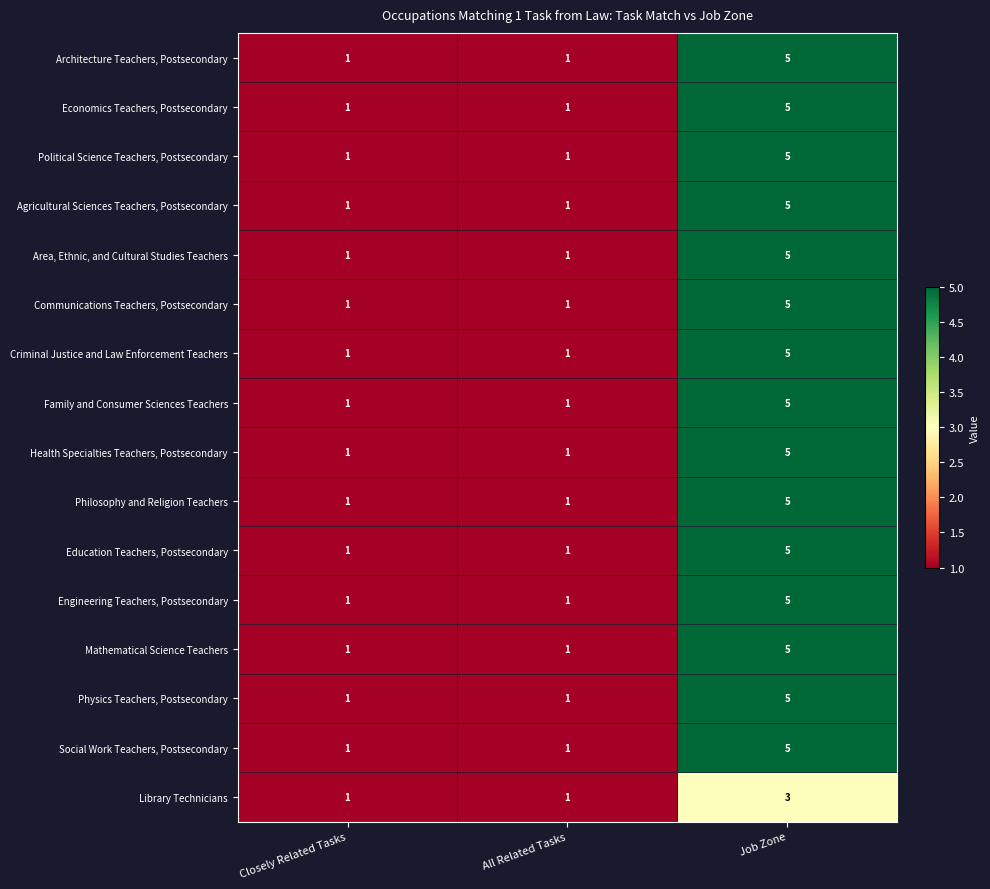

What is the maximum value for Architecture Teachers, Postsecondary?

5